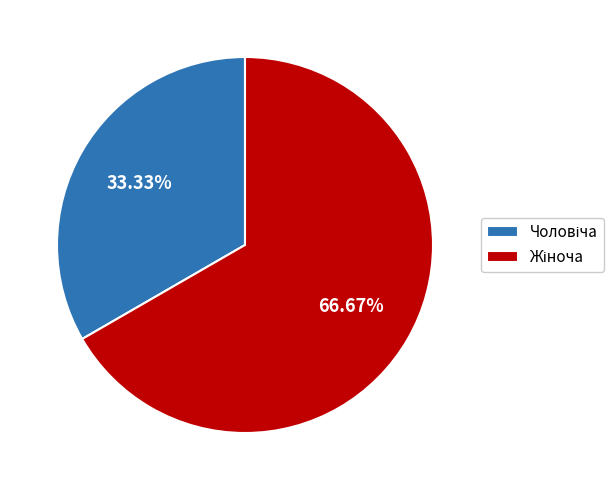

Is there any slice that represents more than half of the pie?

Yes